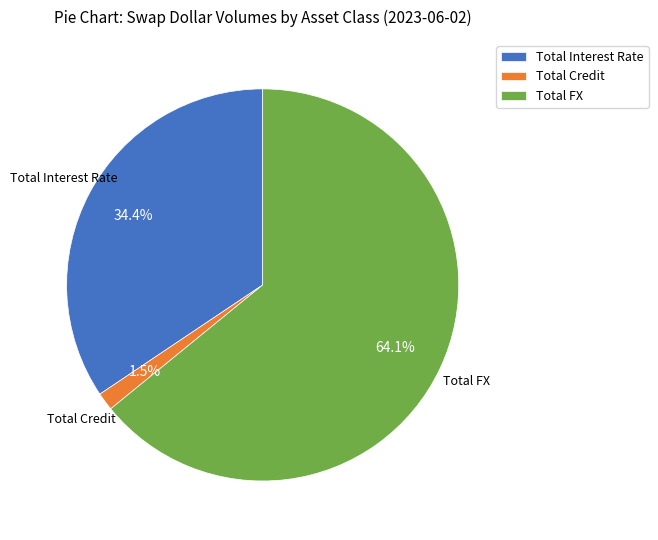

What percentage is the Total Interest Rate slice, to the nearest percent?

34%